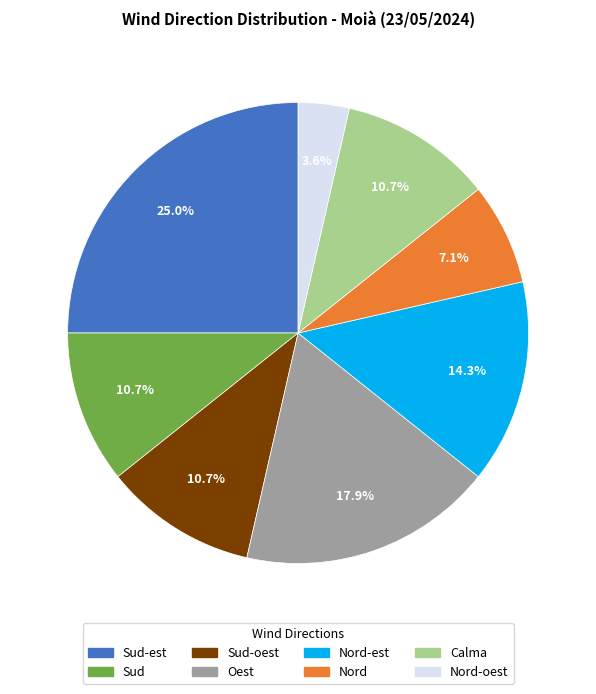

Is there any slice that represents more than half of the pie?

No